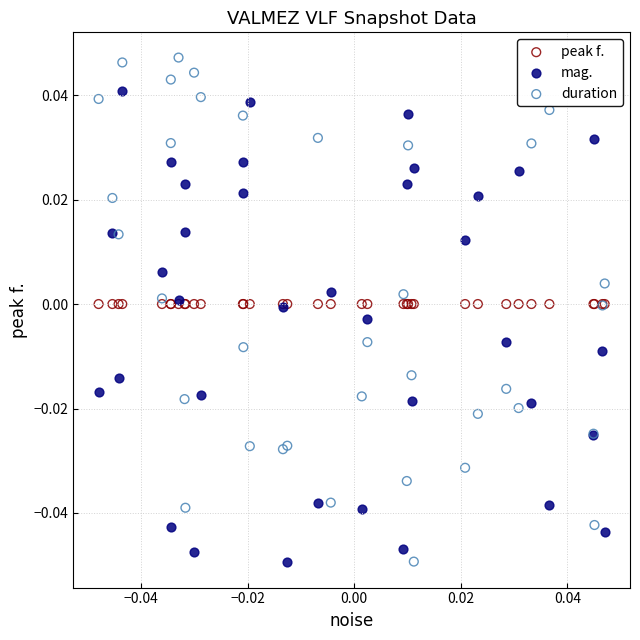

Which series has the widest spread of Y values?

duration